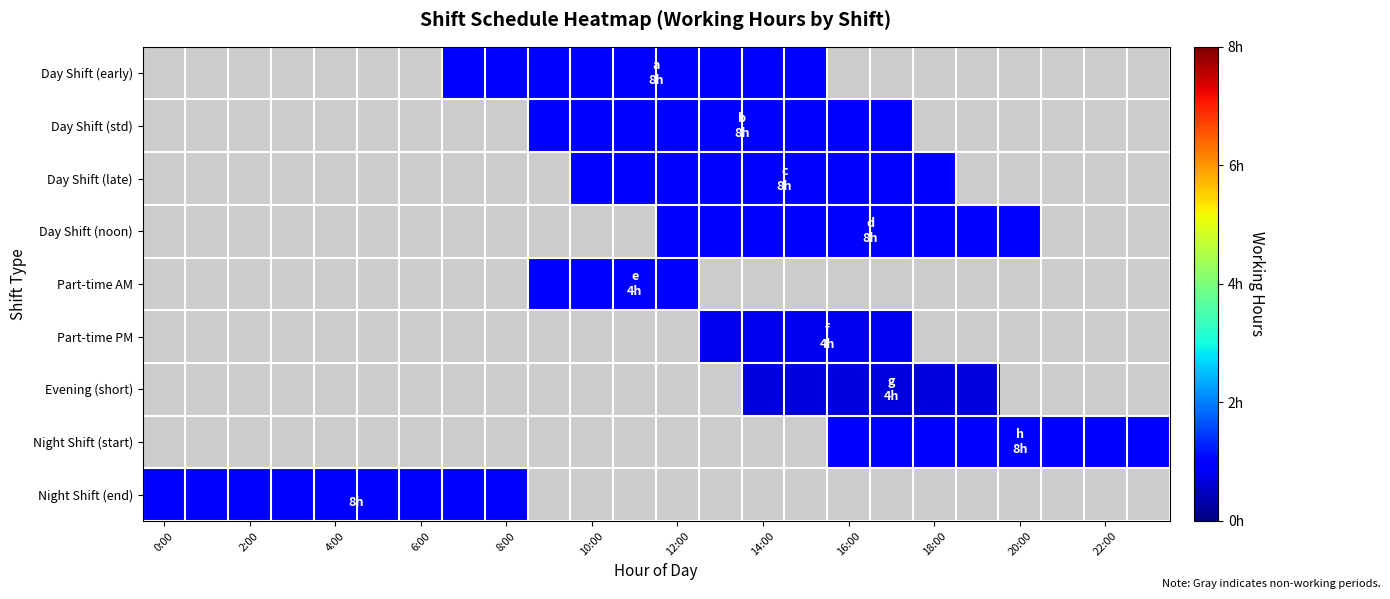

Where is Part-time AM nearest to the value 0?

0:00